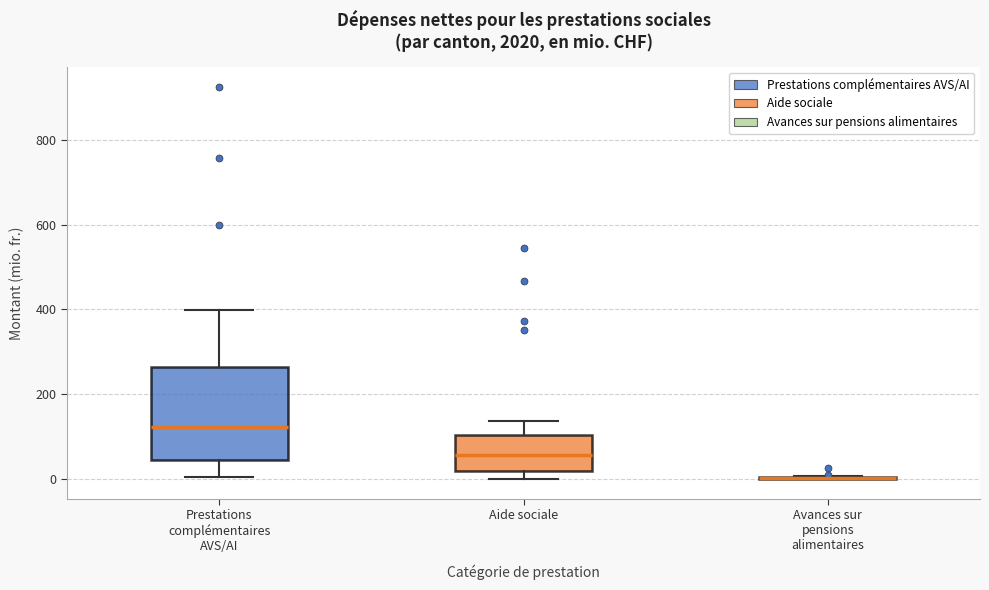

Reading left to right, read every box against the y-axis: the position of its median line, the range the box covers, and the ends of its whiskers. The values are not printed on the chart, so give them approximately, as read against the axis.

Prestations complémentaires AVS/AI: median 120, box 40 to 260, whiskers 0 to 400
Aide sociale: median 60, box 20 to 100, whiskers 0 to 140
Avances sur pensions alimentaires: box collapsed to a line at 0, whiskers 0 to 0